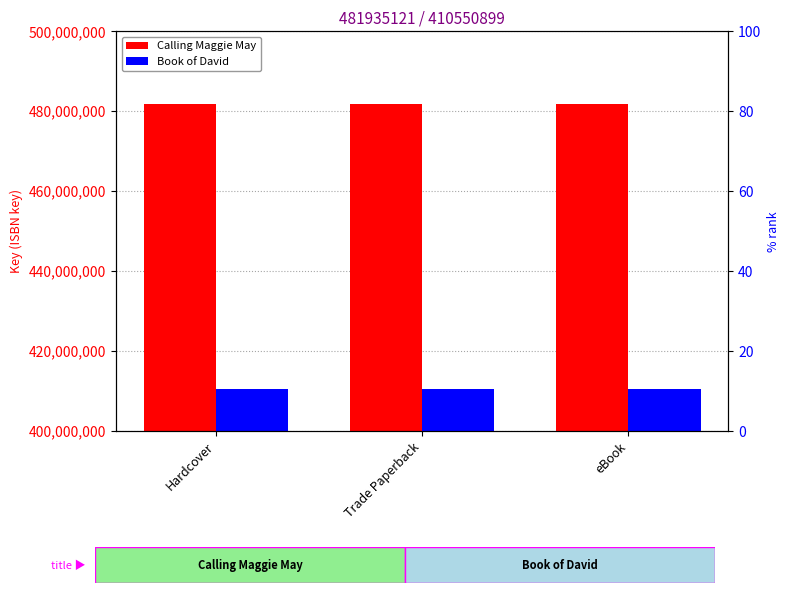

What is the value of the Calling Maggie May bar at the 2nd from the left?

481935121